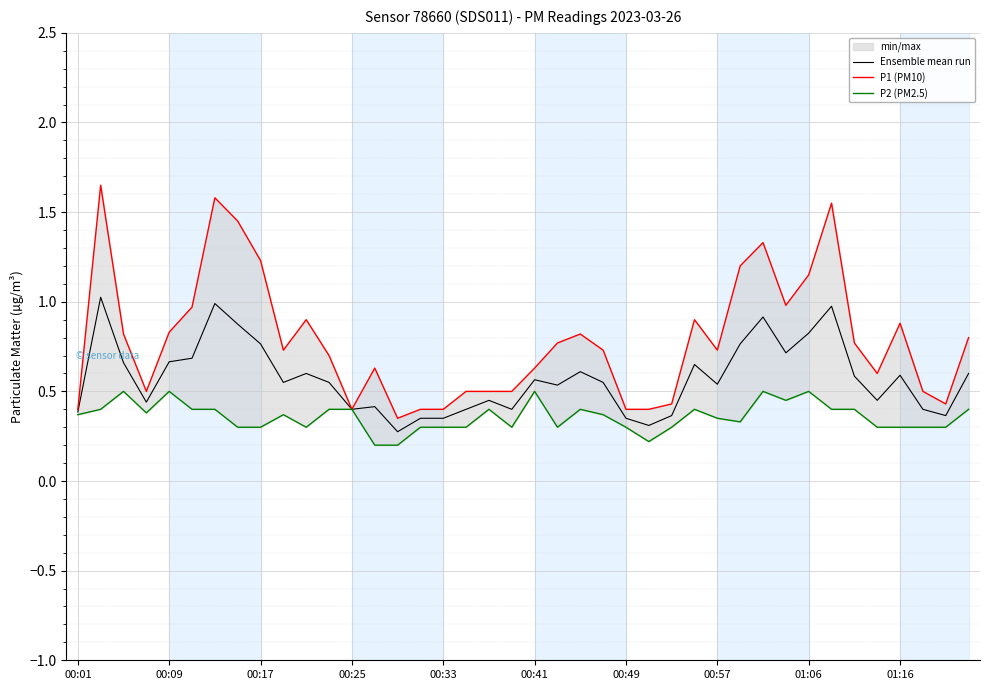

What is the highest value of the Ensemble mean run series?

1.0